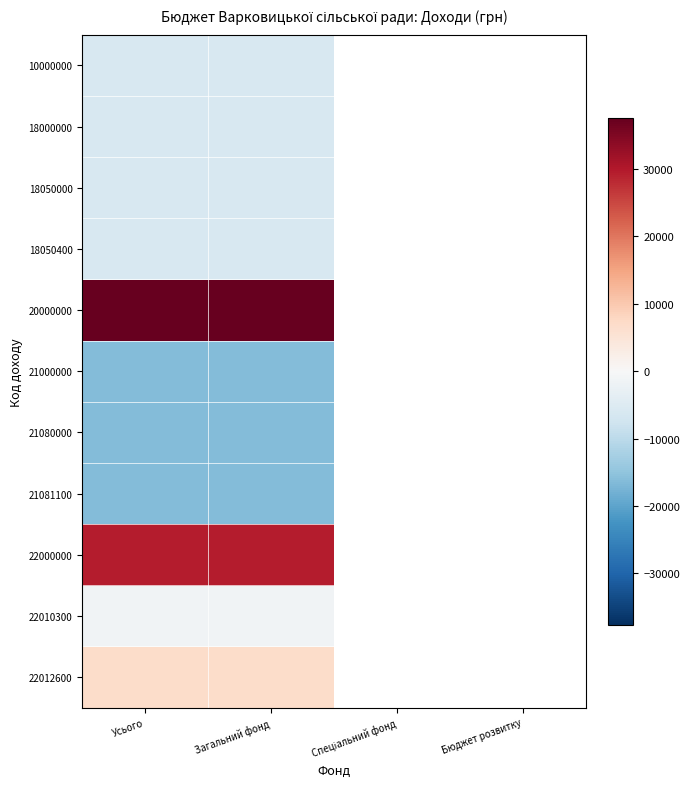

List the series in order of their peak value, lowest first.

21000000, 21080000, 21081100, 10000000, 18000000, 18050000, 18050400, 22010300, 22012600, 22000000, 20000000